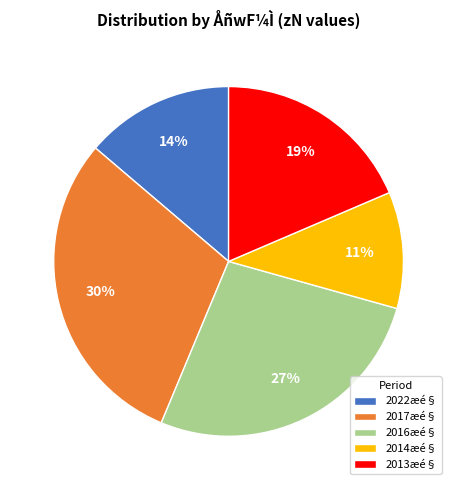

To the nearest percent, what is the difference between the 2014æé§ and 2022æé§ slice percentages?

3%